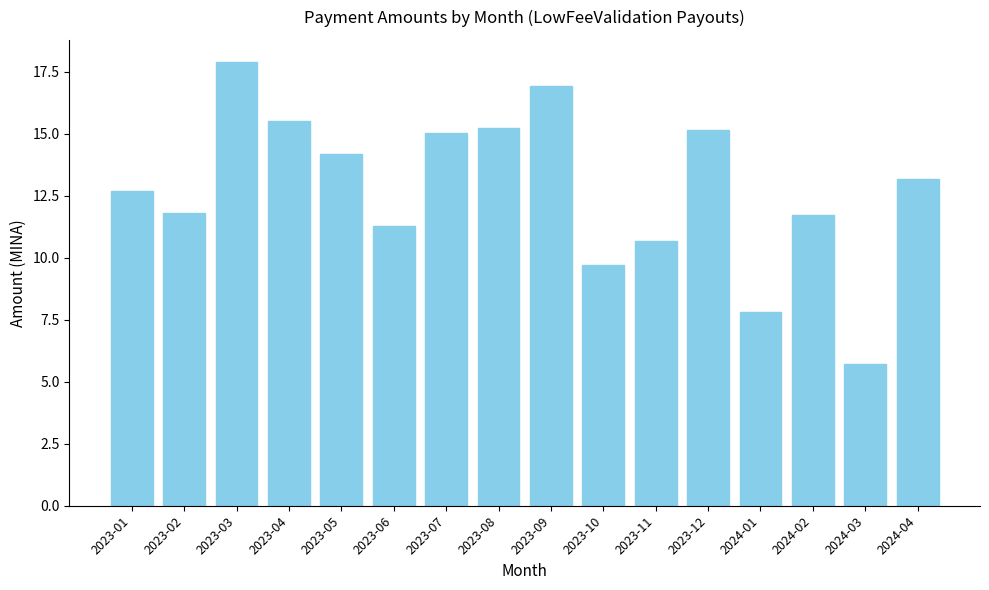

What is the label of the 9th bar from the right?

2023-08